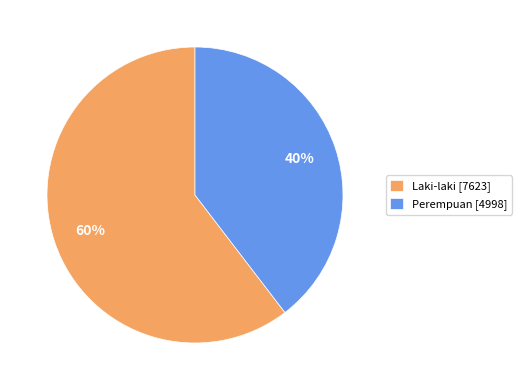

To the nearest percent, what percentage of the pie is Perempuan?

40%